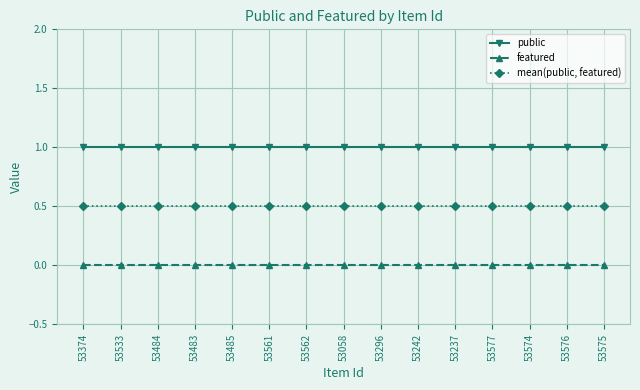

The public series shows 0.2 at 53237. True or false?

False